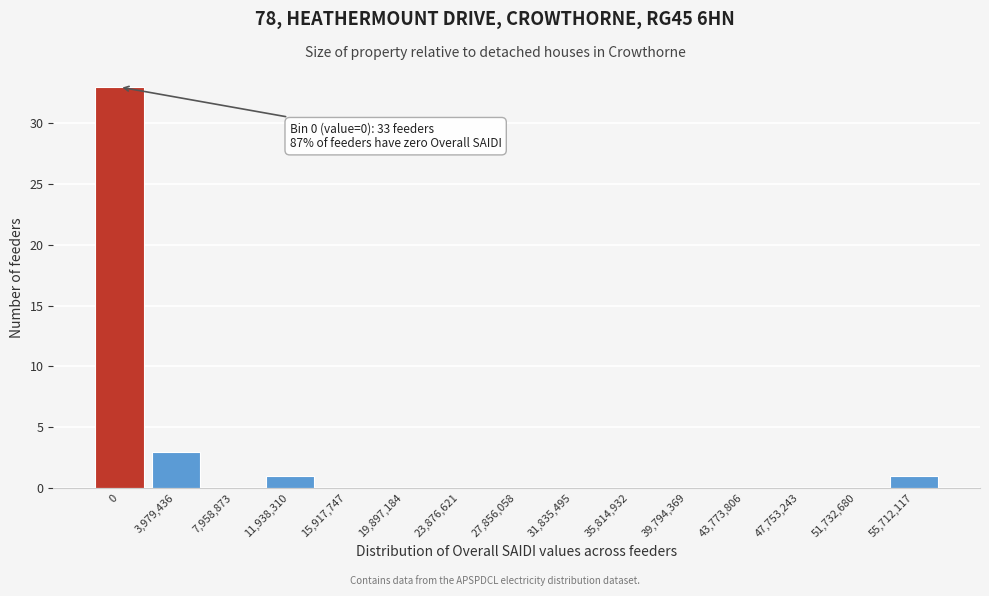

Reading right to left, transcribe all the data shown in this chart.

55,712,117=1	51,732,680=0	47,753,243=0	43,773,806=0	39,794,369=0	35,814,932=0	31,835,495=0	27,856,058=0	23,876,621=0	19,897,184=0	15,917,747=0	11,938,310=1	7,958,873=0	3,979,436=3	0=33